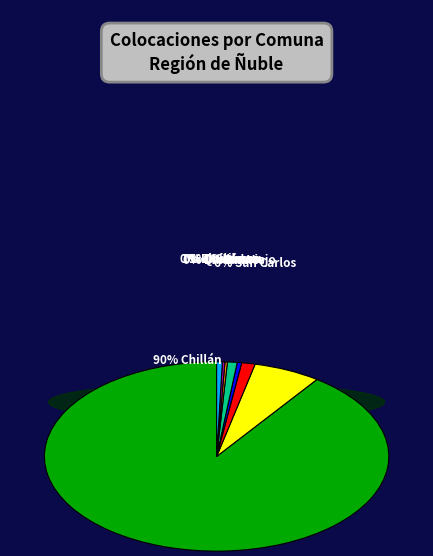

To the nearest percent, what is the difference between the largest and smallest slice percentages?

90%